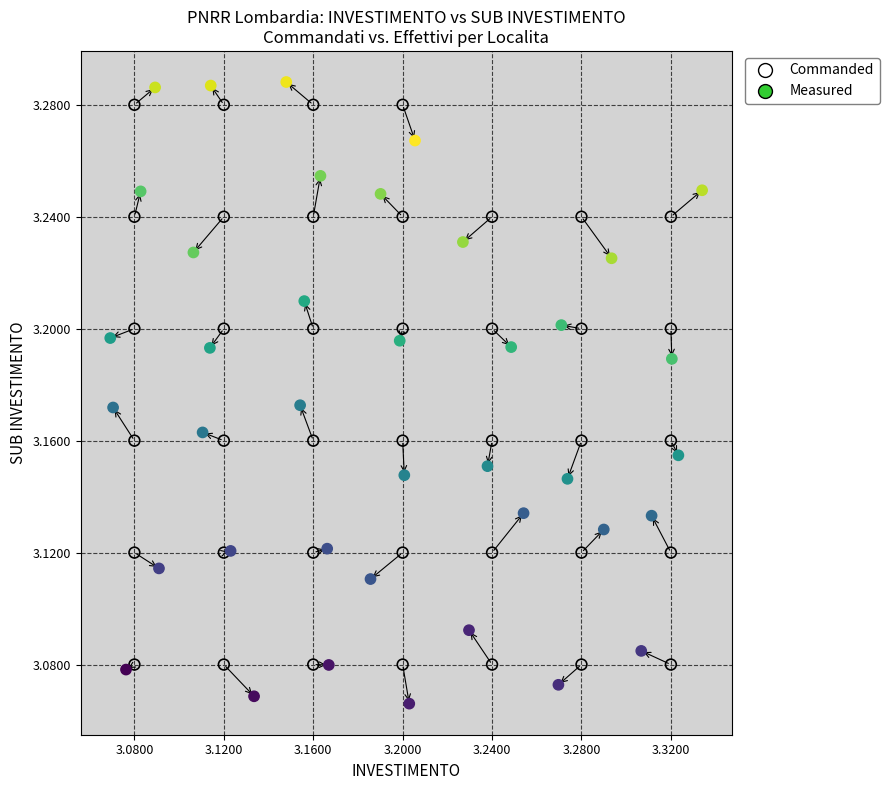

Which series has the widest spread of Y values?

Measured